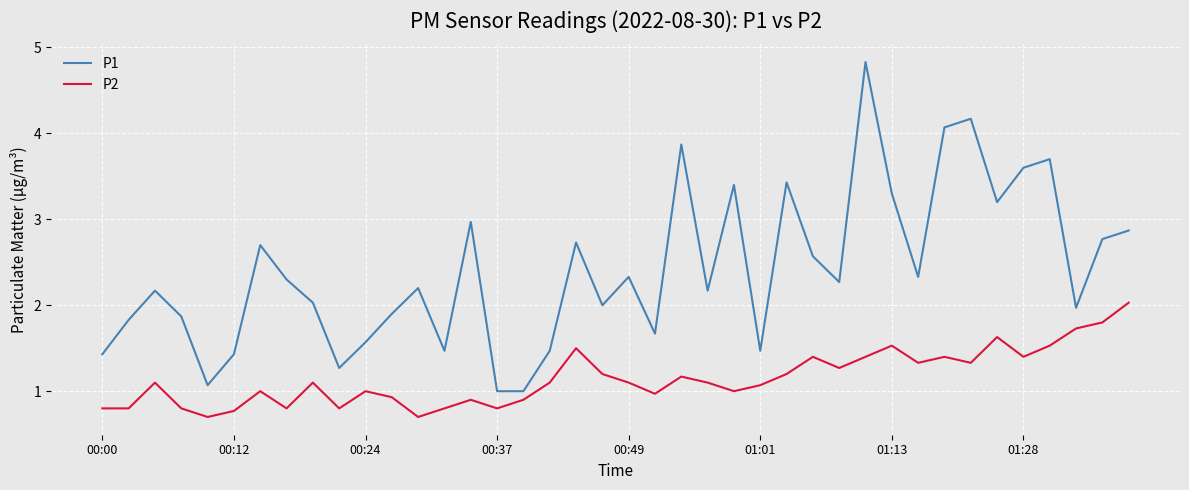

How many series are shown in this chart?

2